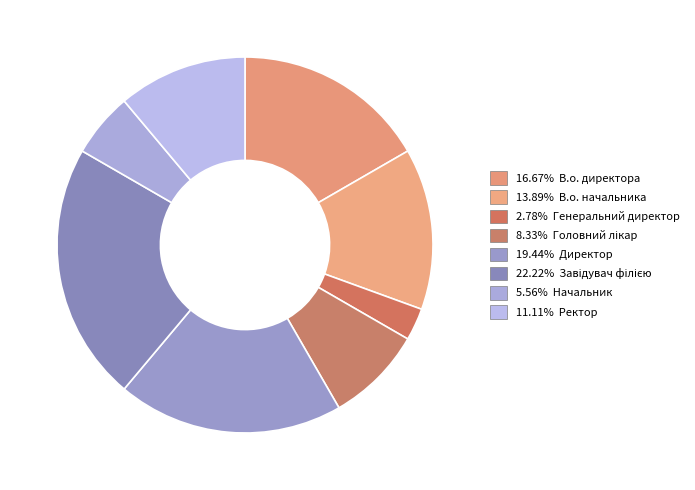

Count the number of slices in the pie.

8